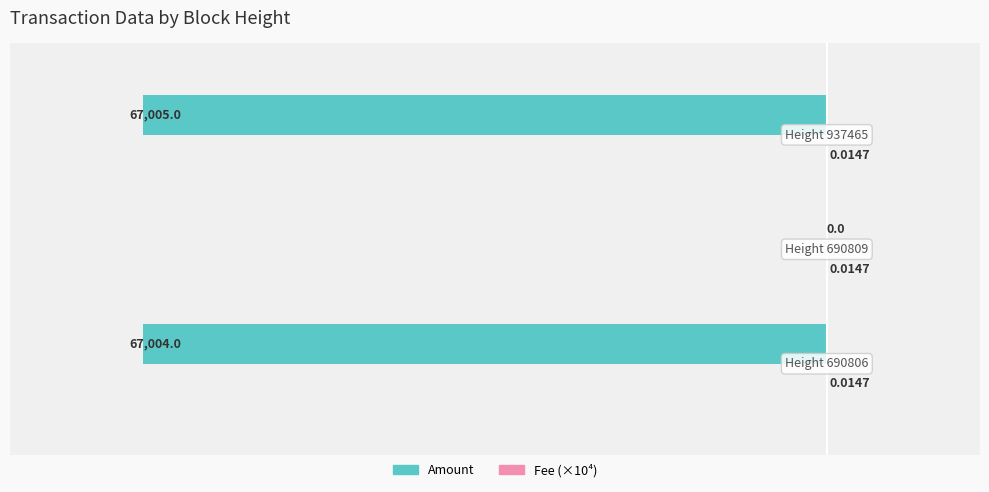

Rank the series by their maximum value, from lowest to highest.

Amount, Fee (×10⁴)